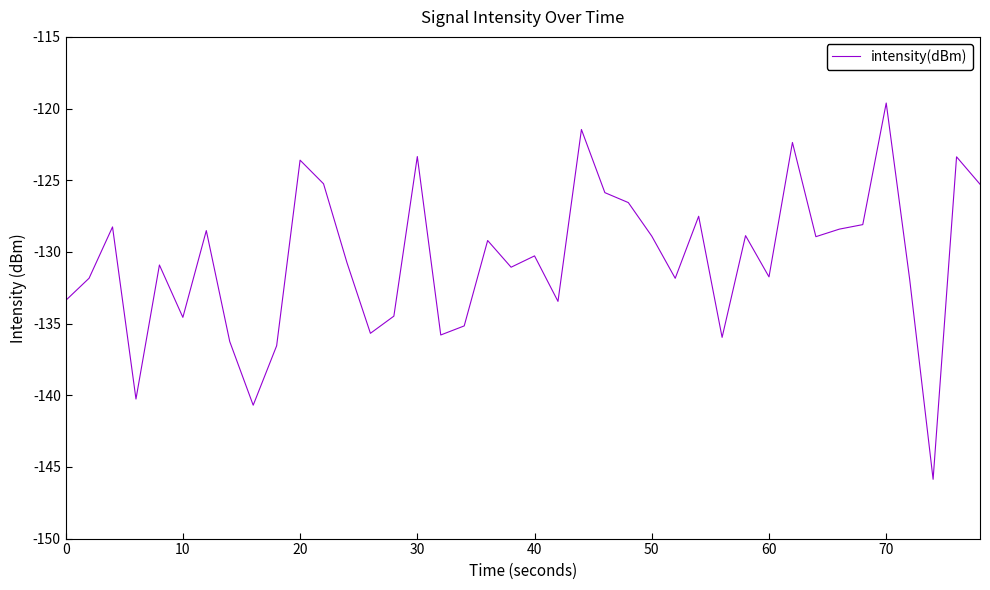

What is the minimum value shown in the chart?

-145.9